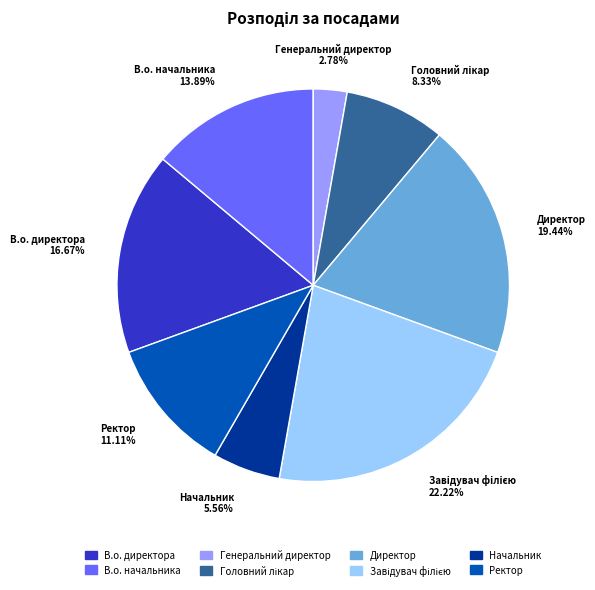

Does Директор account for over 50% of the chart?

No